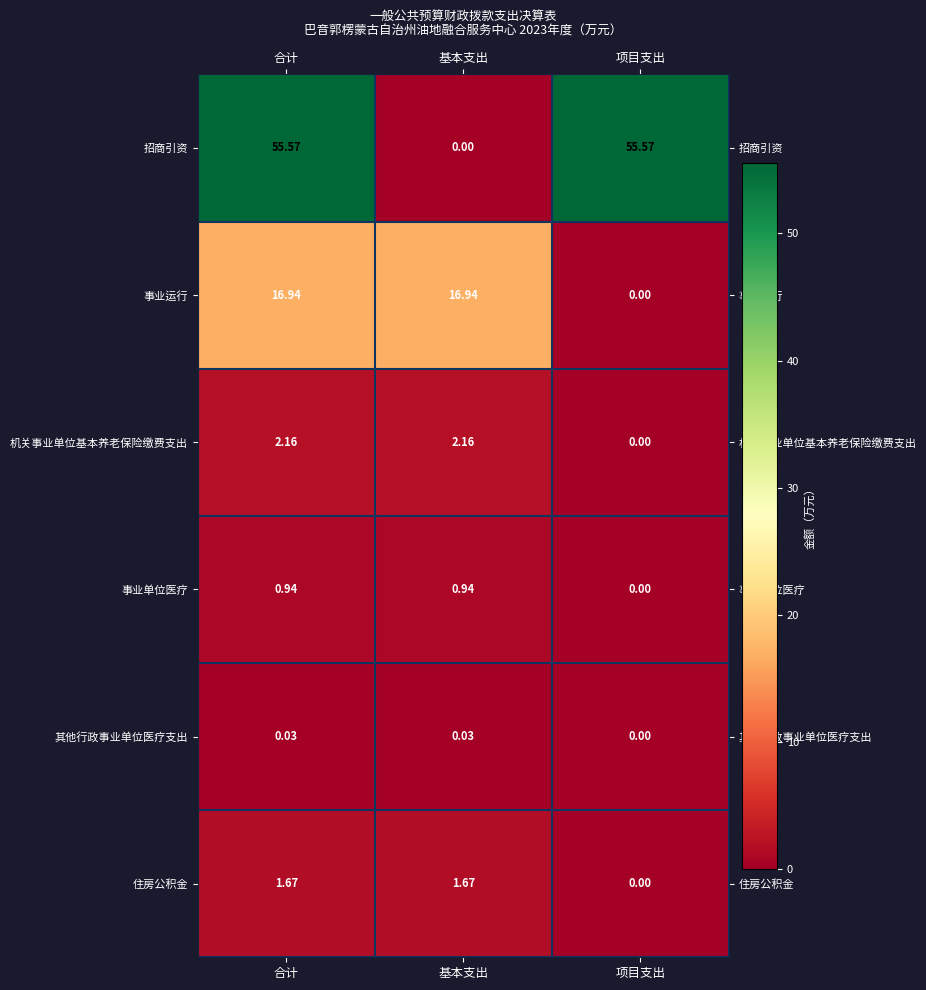

Rank the series at 合计 from highest to lowest value.

招商引资, 事业运行, 机关事业单位基本养老保险缴费支出, 住房公积金, 事业单位医疗, 其他行政事业单位医疗支出